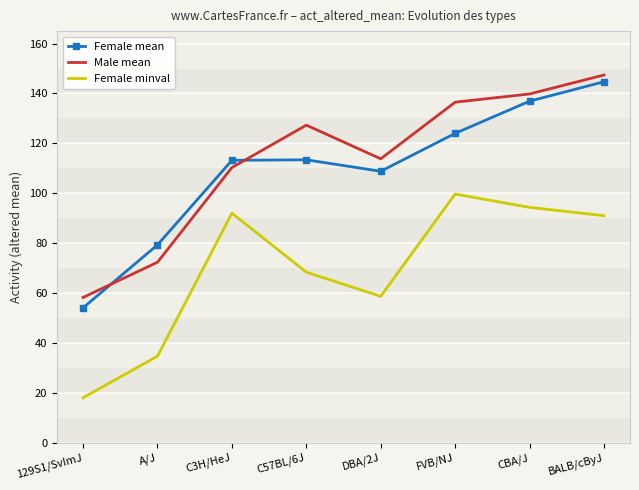

The Female minval series shows 55.0 at A/J. True or false?

False